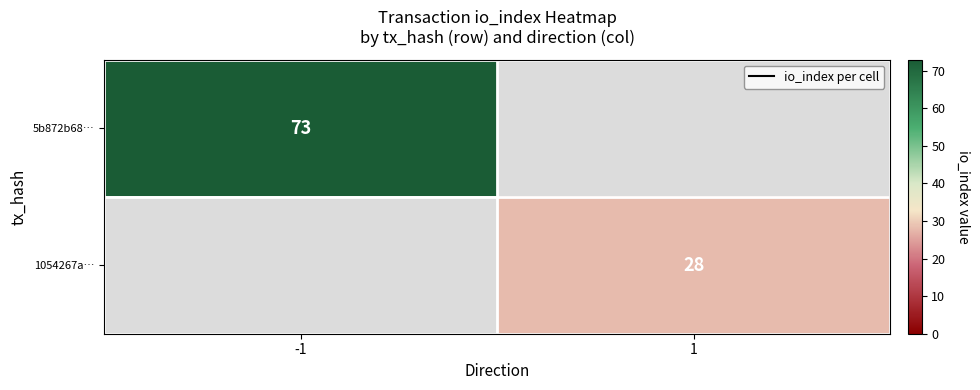

The 5b872b68… series shows 73 at -1. True or false?

True